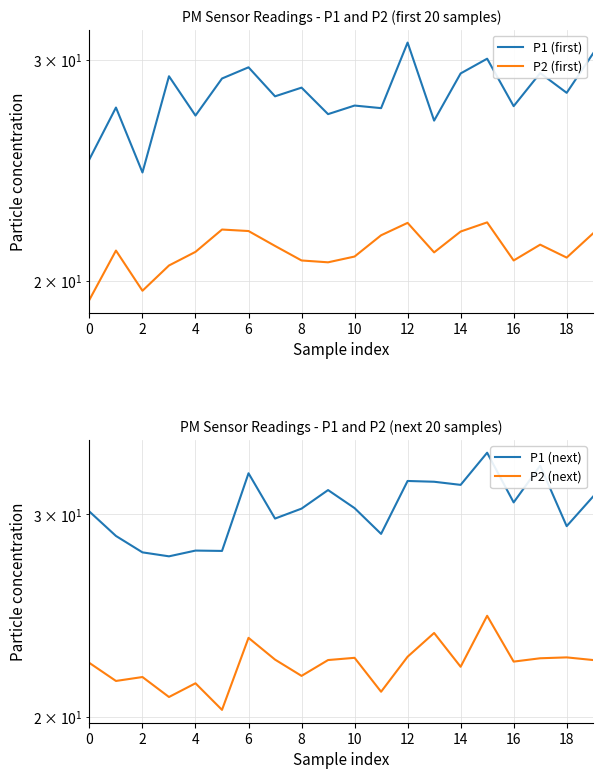

Count the number of categories in the chart.

20